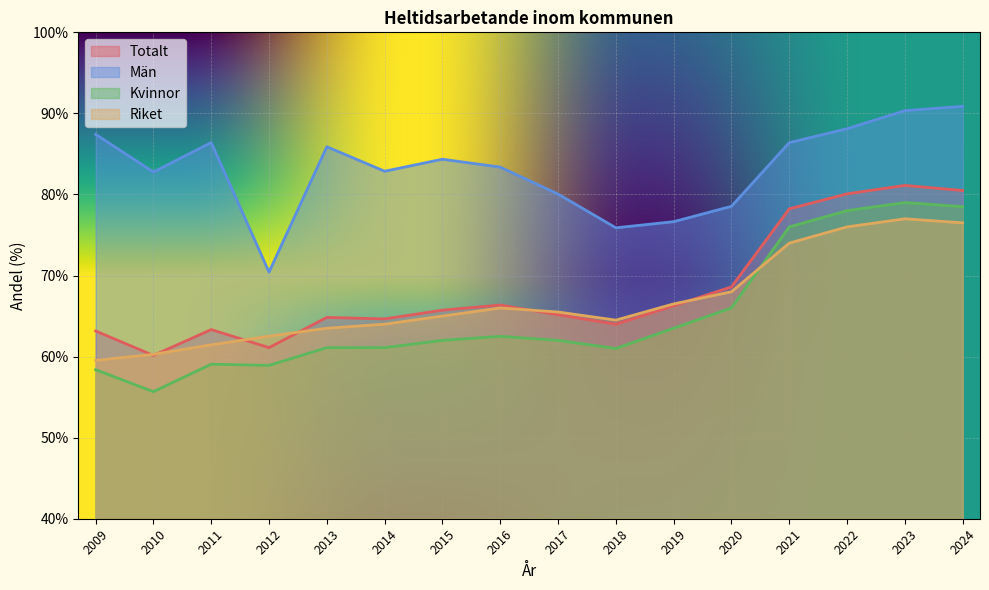

At which label does Totalt reach its peak?

2023